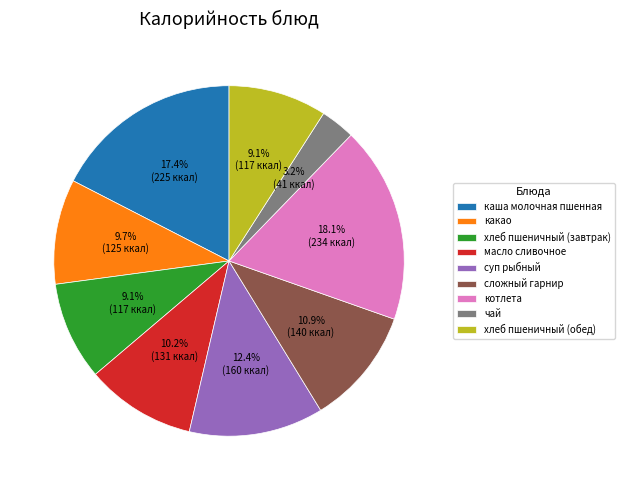

How many segments does this pie chart have?

9